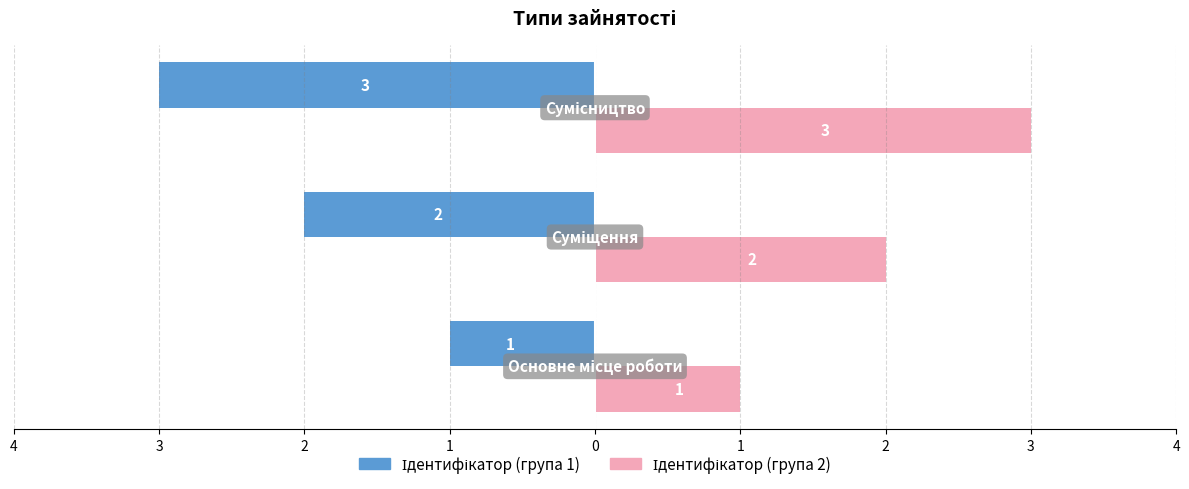

What are all the series names shown in the legend?

Ідентифікатор (група 1), Ідентифікатор (група 2)